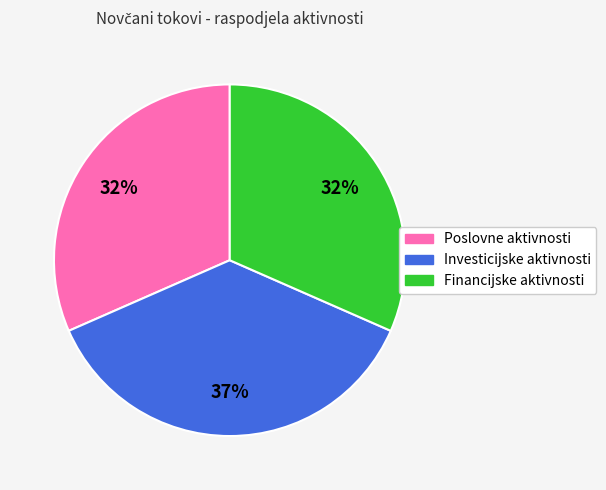

Does any single category account for the majority?

No